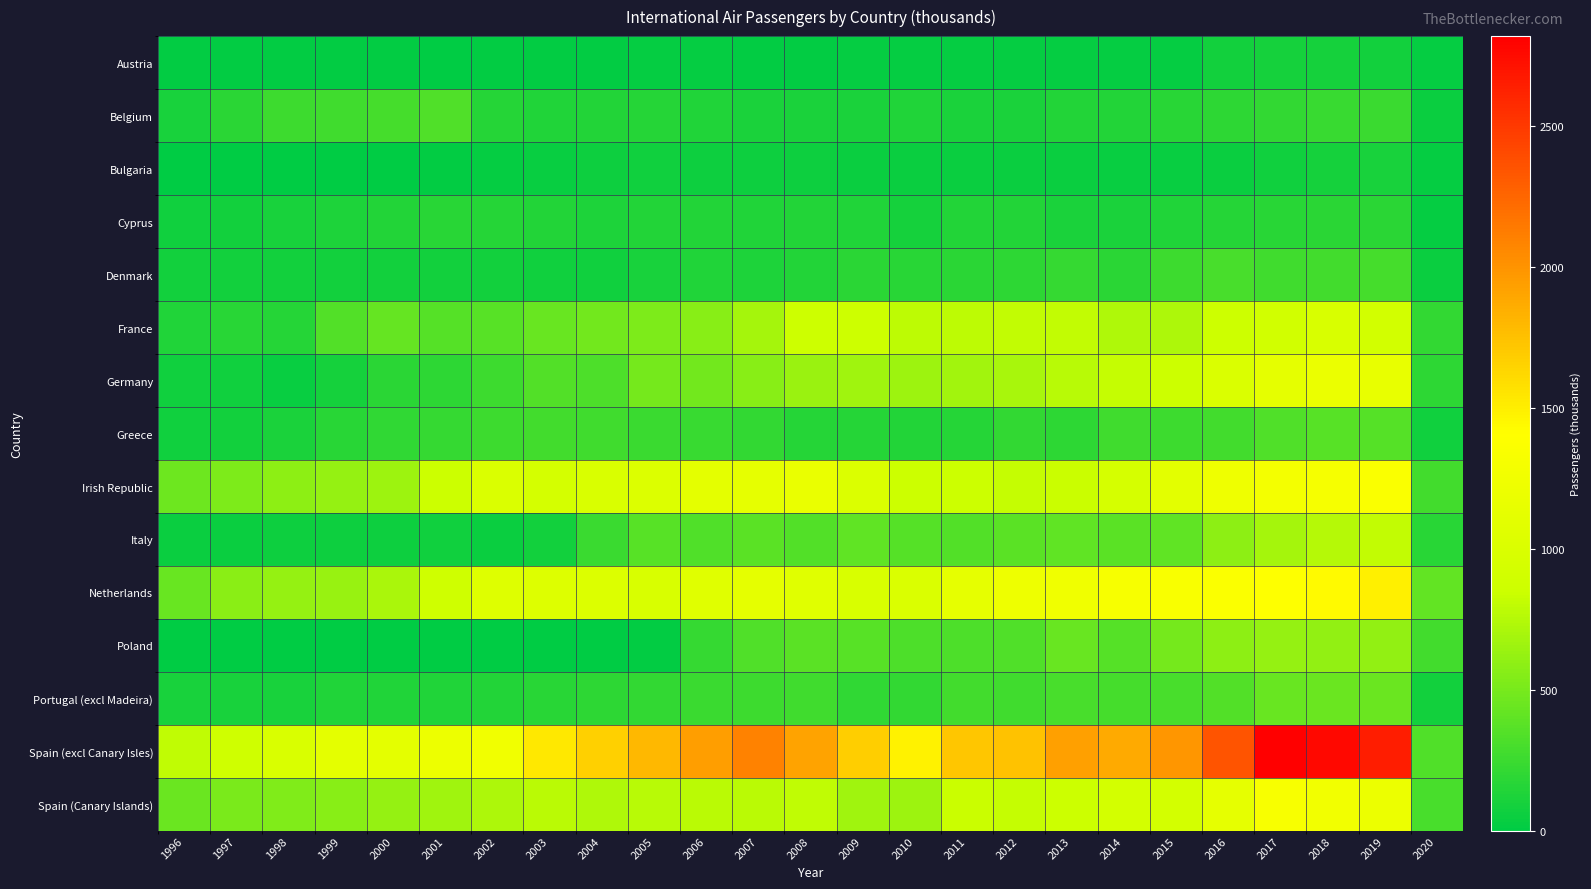

Which series has the largest range (max minus min)?

Spain (excl Canary Isles)